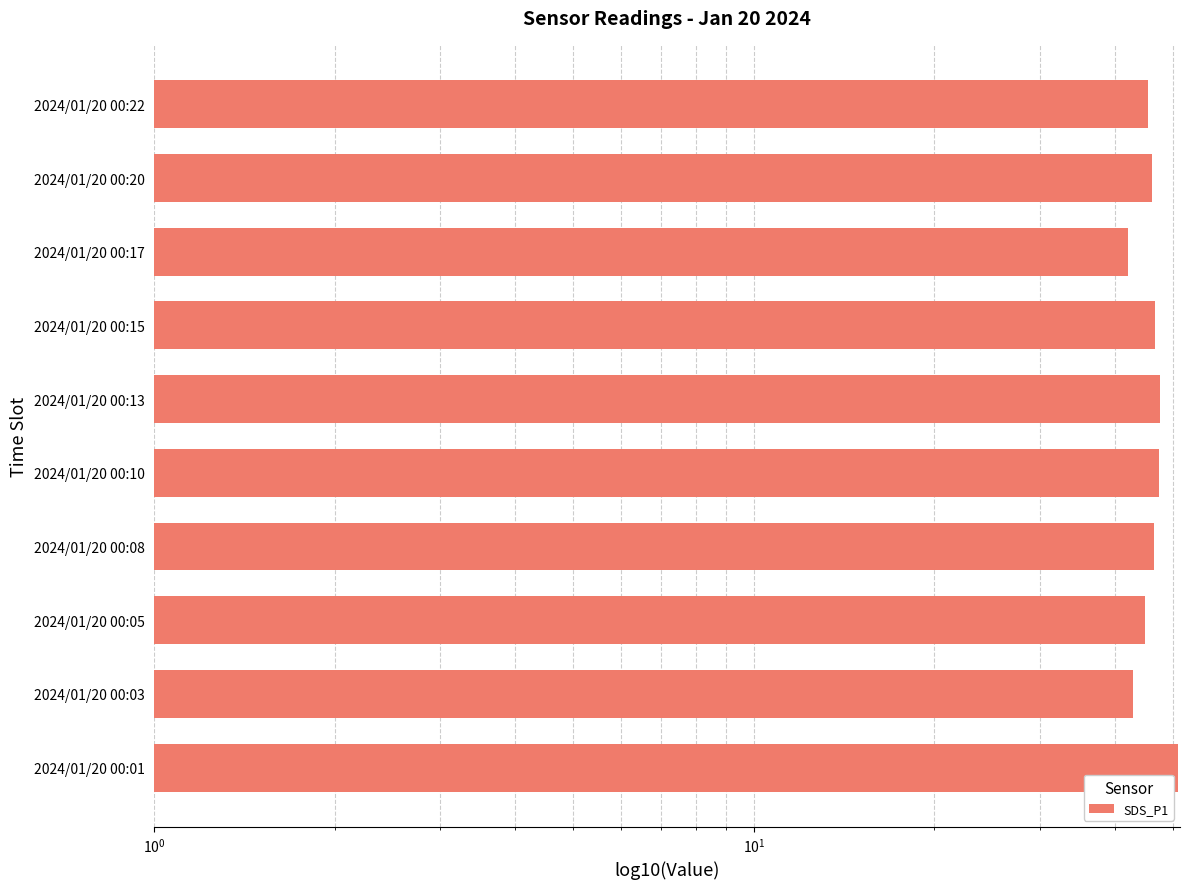

What is the ratio of the value at 2024/01/20 00:17 to the value at 2024/01/20 00:22?

0.9